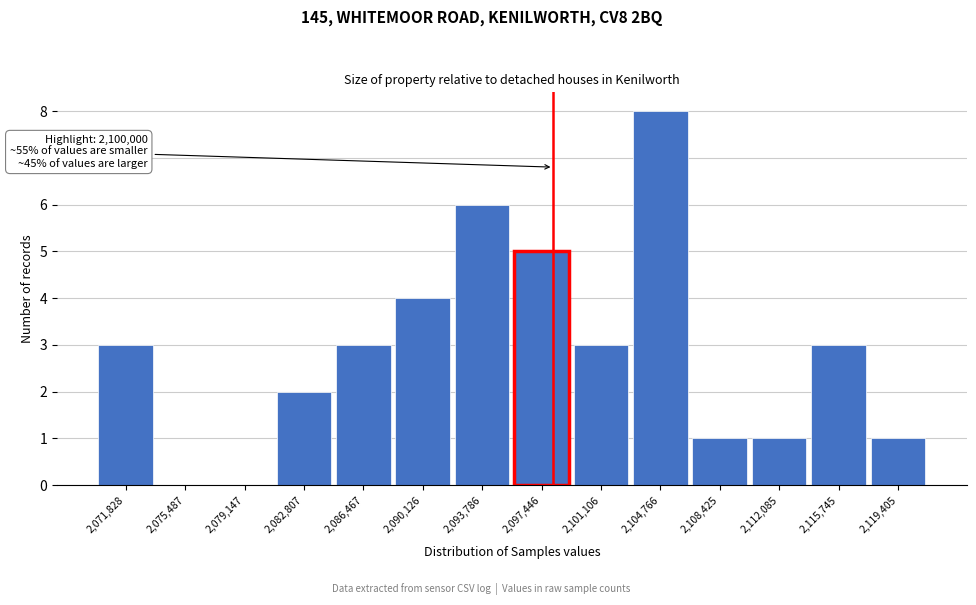

Reading left to right, list all the values displayed in this chart.

2,071,828=3	2,075,487=0	2,079,147=0	2,082,807=2	2,086,467=3	2,090,126=4	2,093,786=6	2,097,446=5	2,101,106=3	2,104,766=8	2,108,425=1	2,112,085=1	2,115,745=3	2,119,405=1